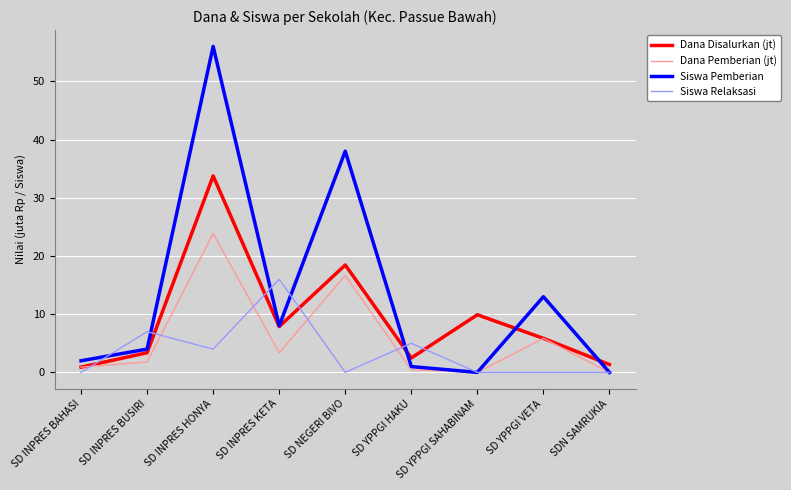

Which series has the widest spread of values?

Siswa Pemberian